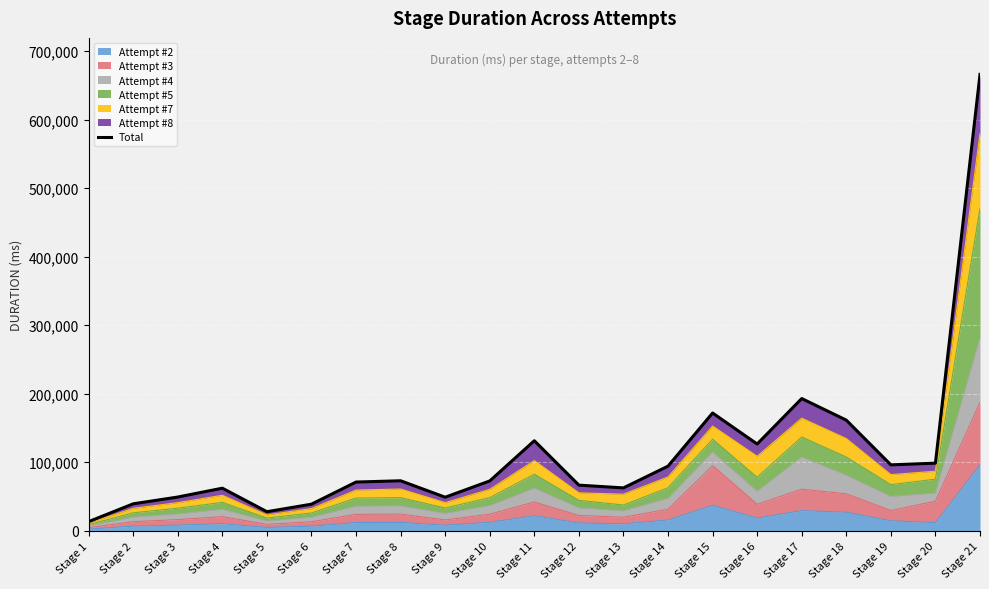

List the labels in order of value, largest first.

Stage 21, Stage 17, Stage 15, Stage 18, Stage 11, Stage 16, Stage 20, Stage 19, Stage 14, Stage 8, Stage 10, Stage 7, Stage 12, Stage 13, Stage 4, Stage 3, Stage 9, Stage 2, Stage 6, Stage 5, Stage 1